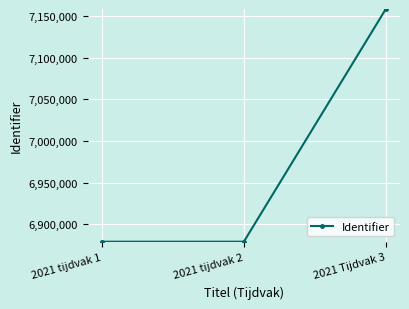

Which label corresponds to the largest value in the chart?

2021 Tijdvak 3